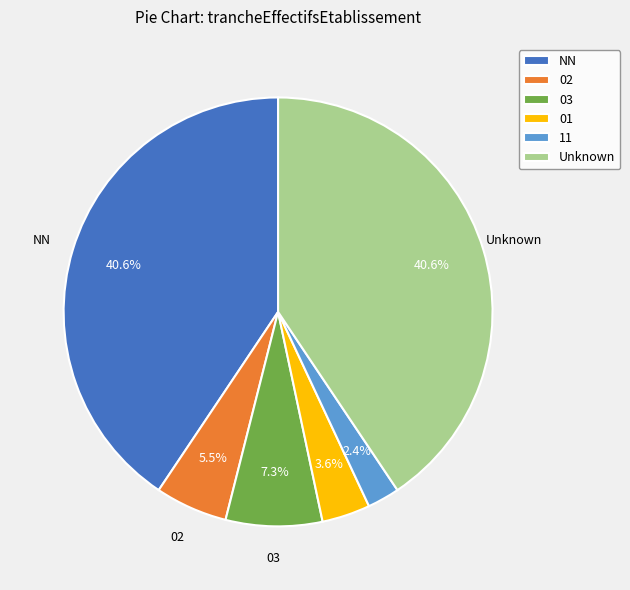

To the nearest percent, what portion does 03 represent?

7%